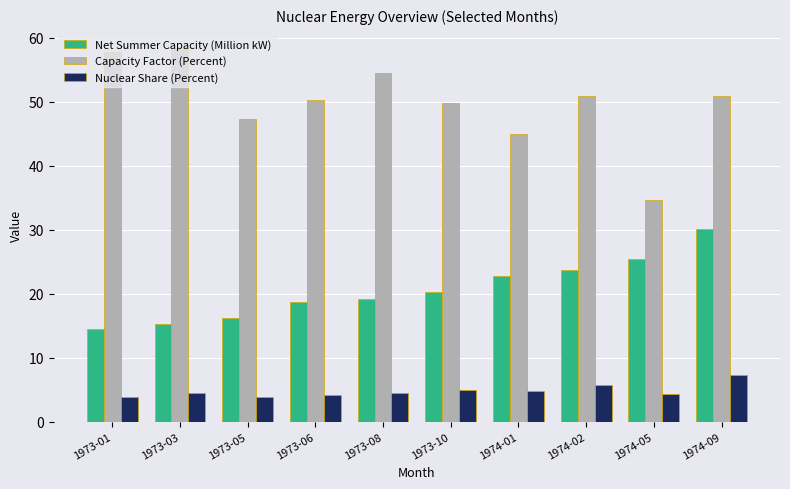

Read the Nuclear Share (Percent) value at 1973-01.

3.9